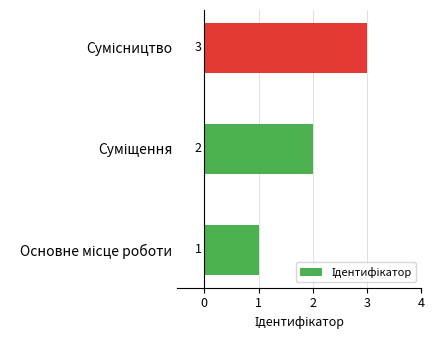

What is the maximum value shown in the chart?

3